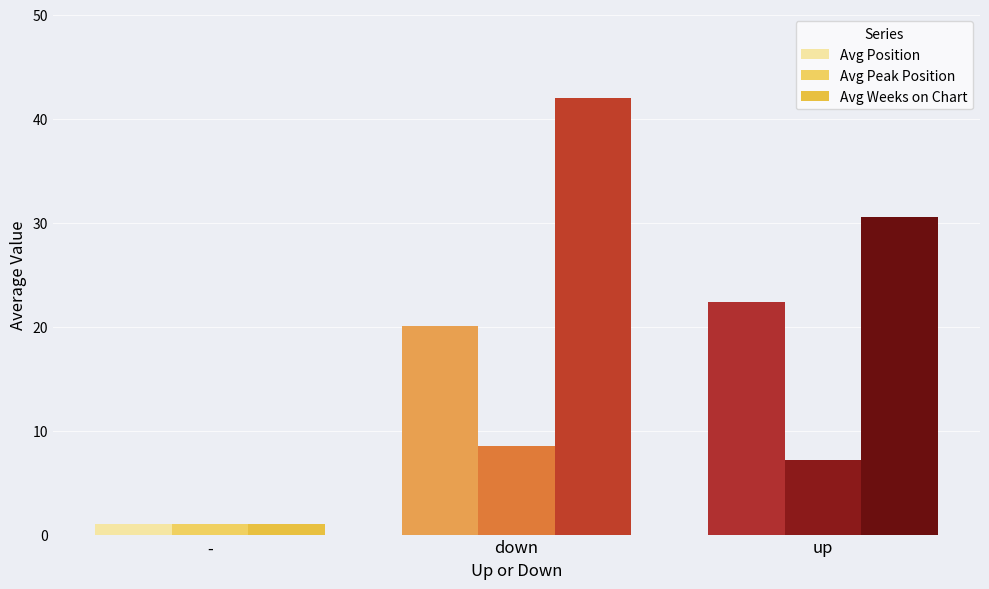

Rank the series by their maximum value, from highest to lowest.

Avg Weeks on Chart, Avg Position, Avg Peak Position